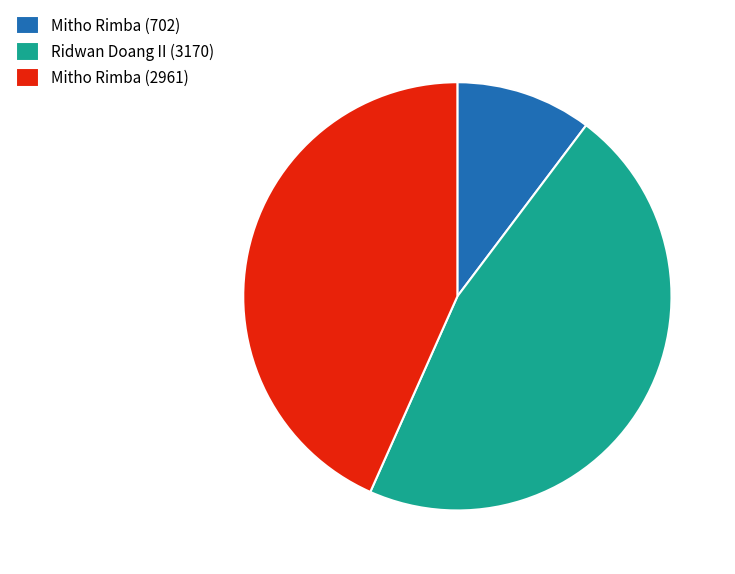

Do Ridwan Doang II (3170) and Mitho Rimba (2961) together represent more than half of the pie?

Yes